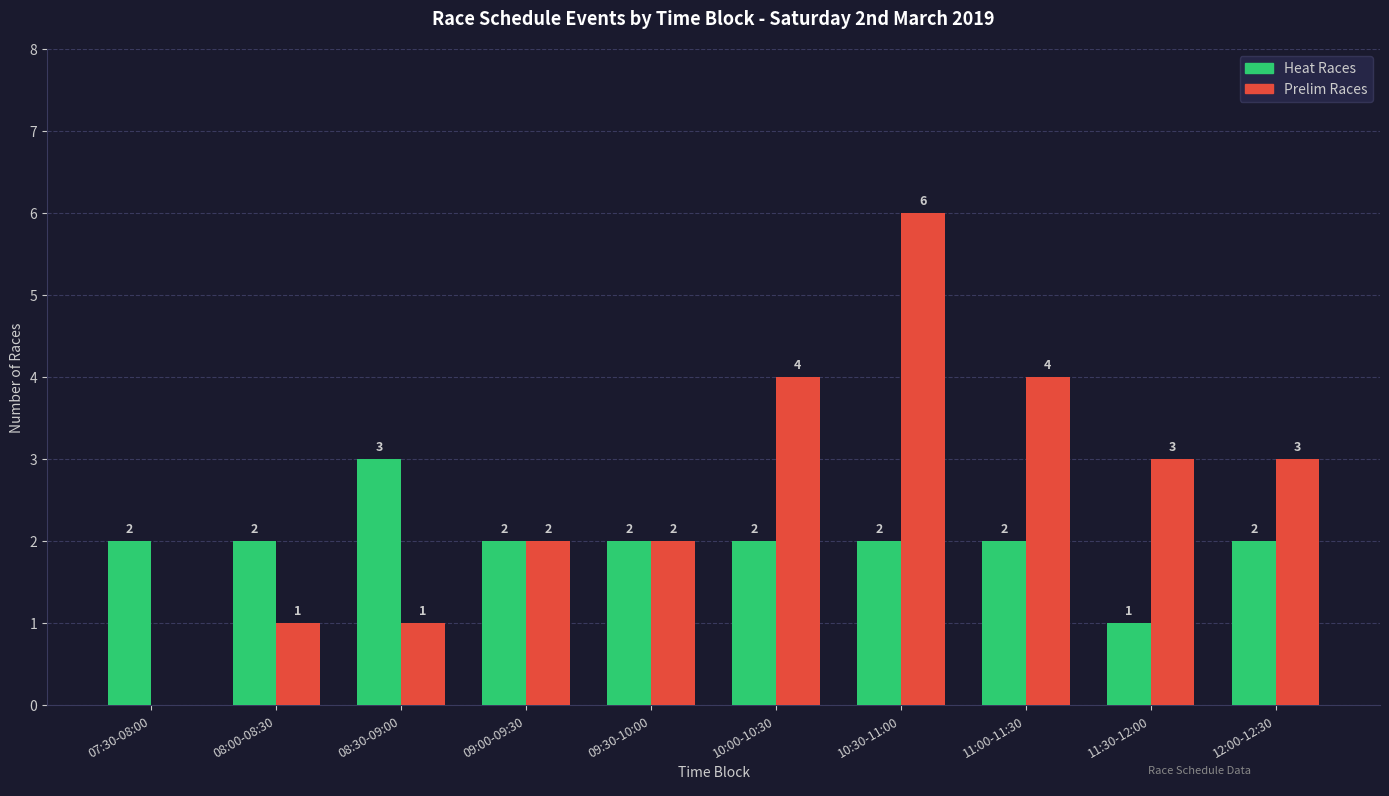

Between 07:30-08:00 and 09:00-09:30, which series saw the biggest shift?

Prelim Races